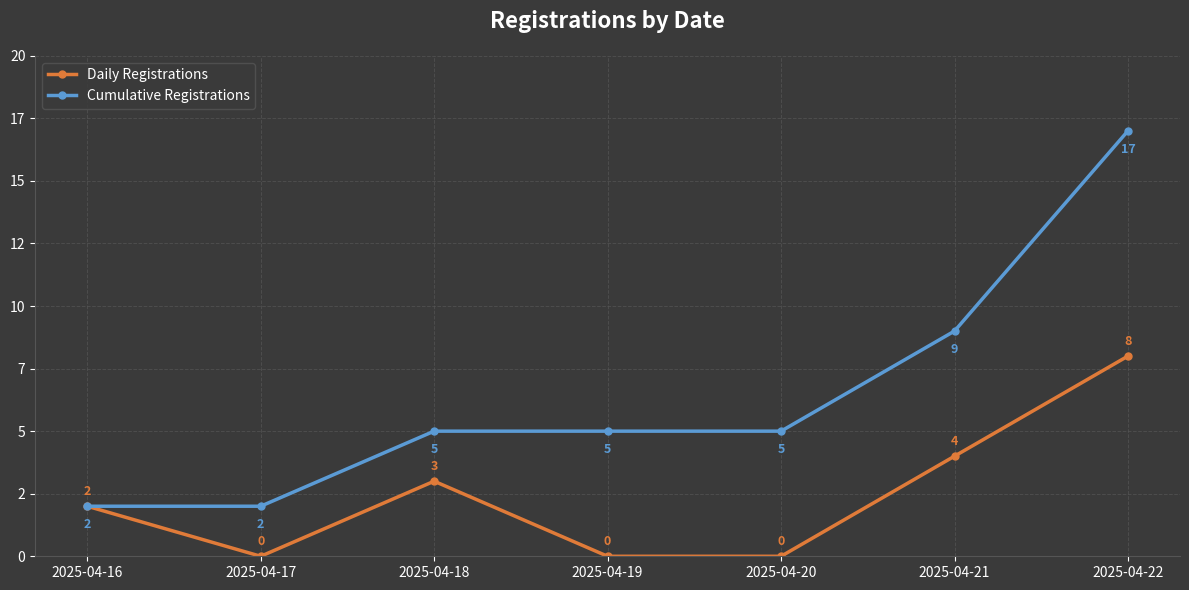

What are all the series names shown in the legend?

Daily Registrations, Cumulative Registrations